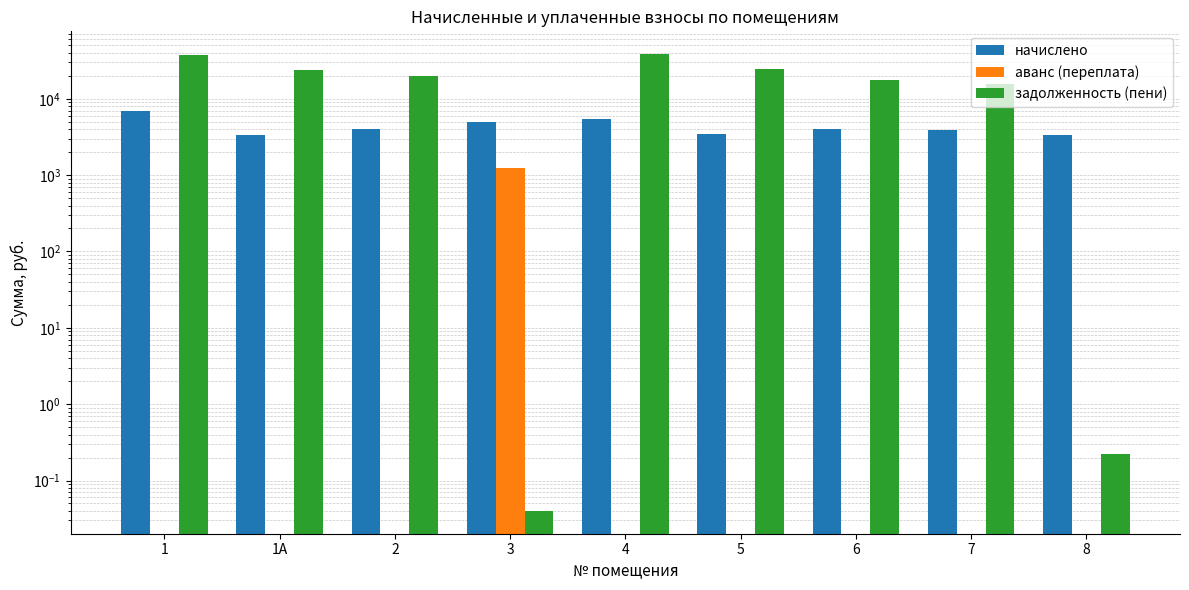

Is it true that задолженность (пени) equals 0.0 at 3?

True